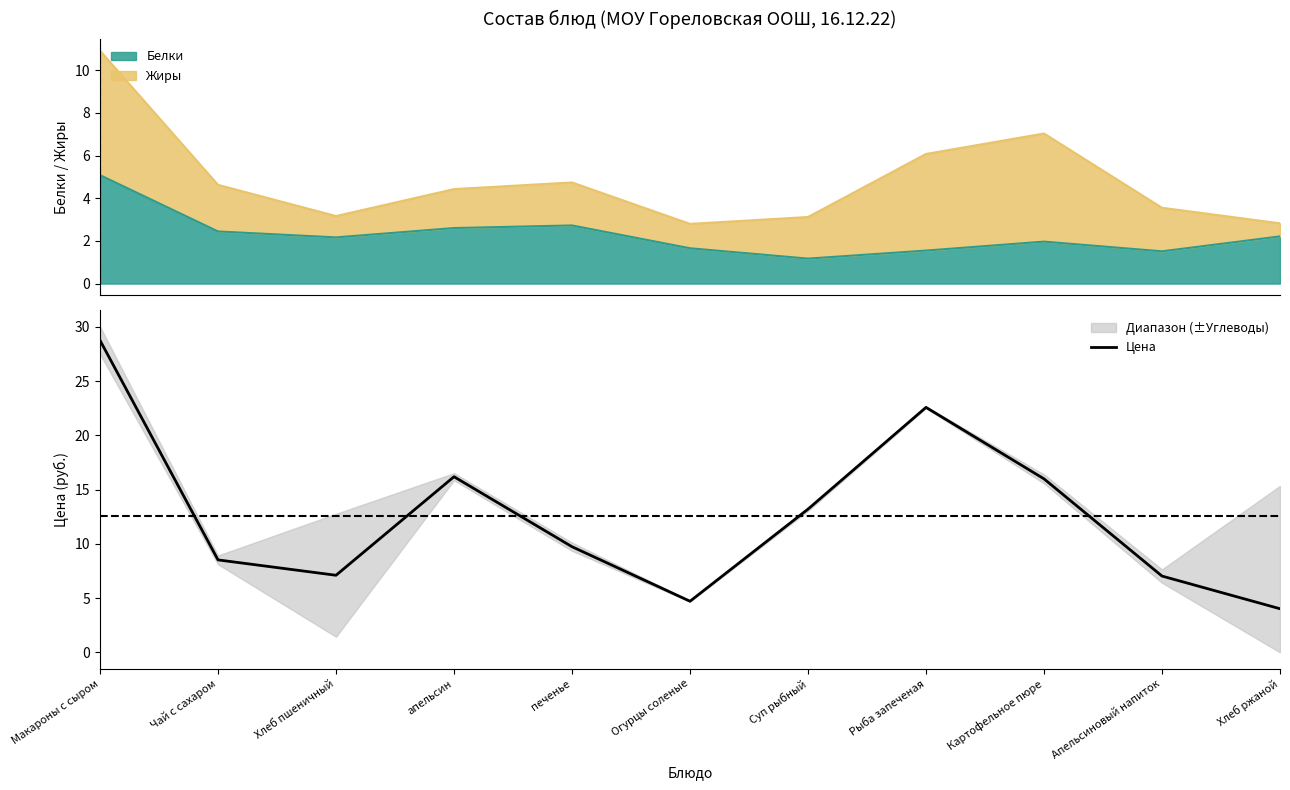

How many data points are above 9?

6